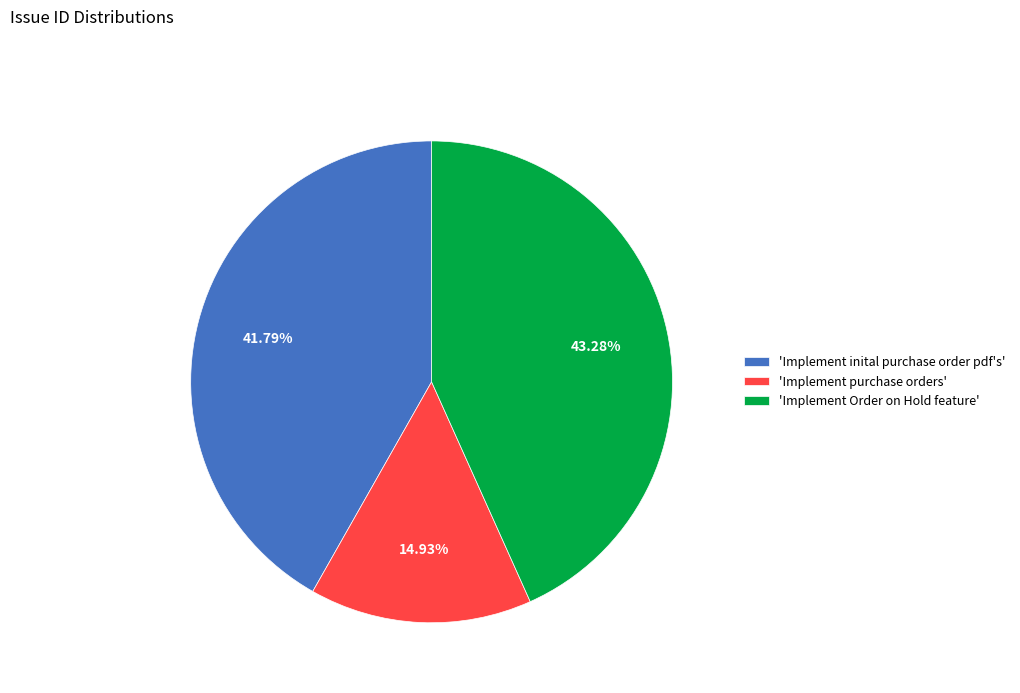

Does any single category account for the majority?

No